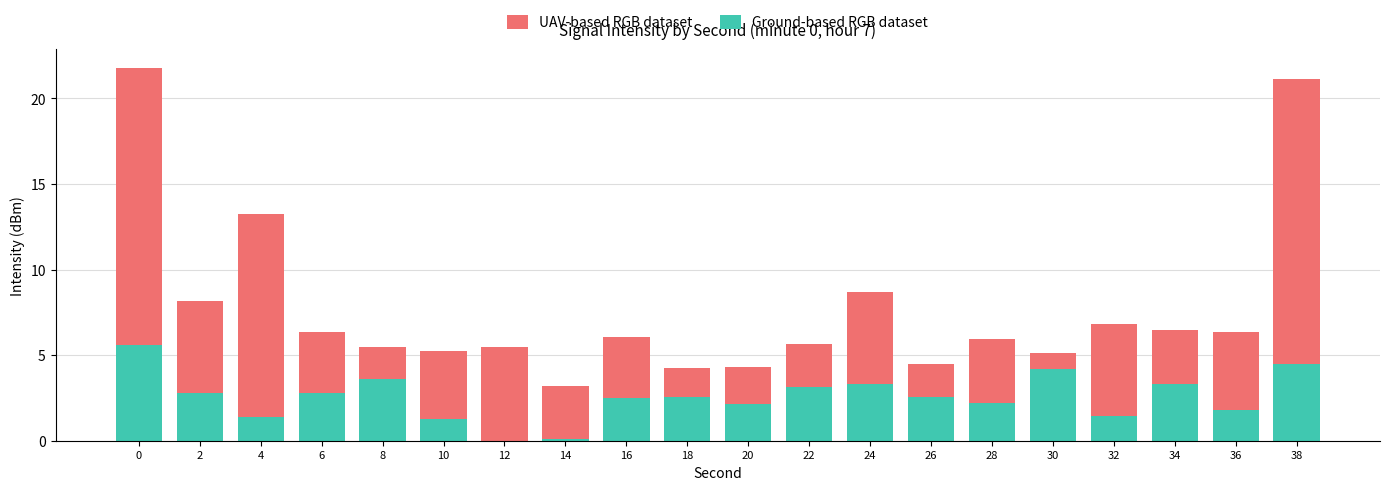

Does the chart contain stacked bars?

Yes